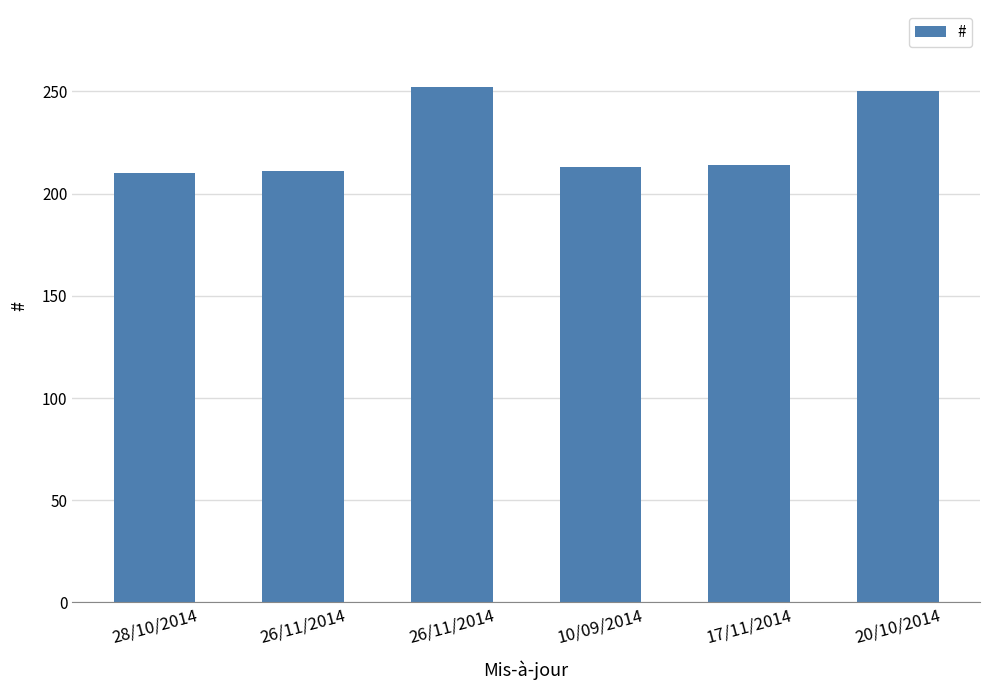

What is the difference between the second highest and second lowest values?

39